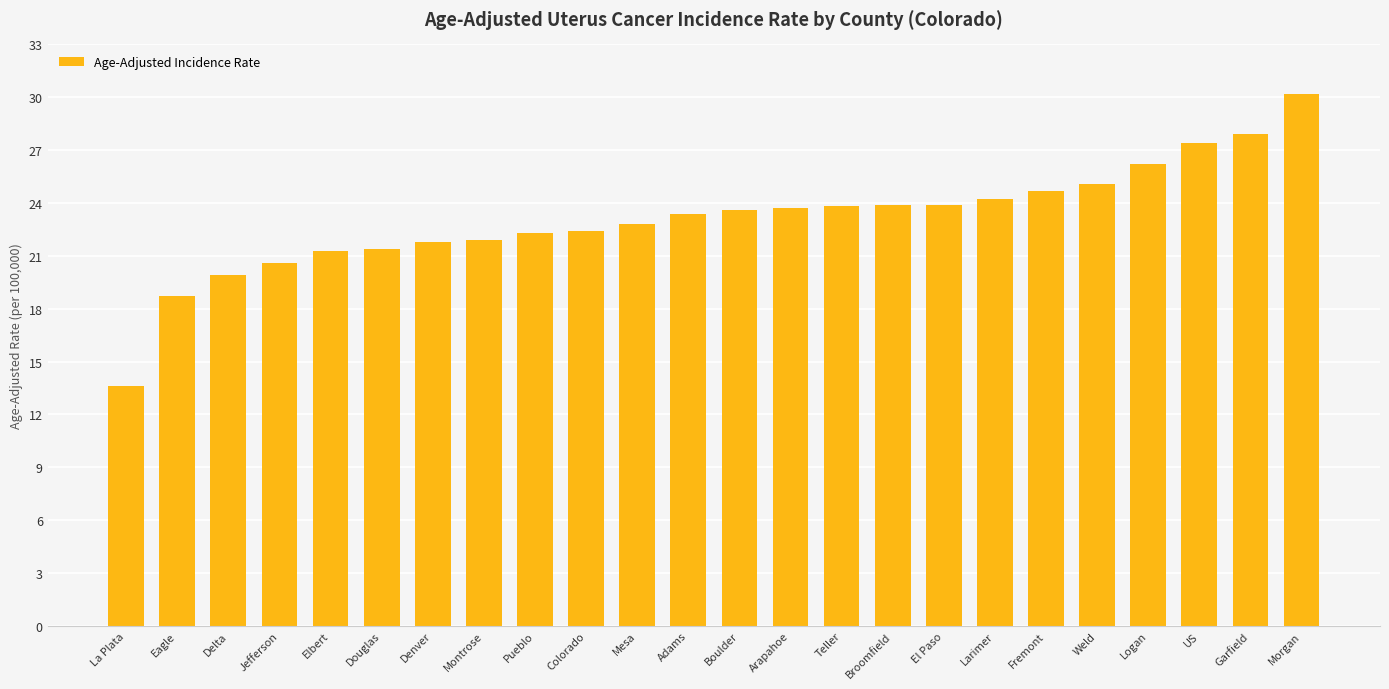

At which category does the chart reach its minimum across all series?

La Plata